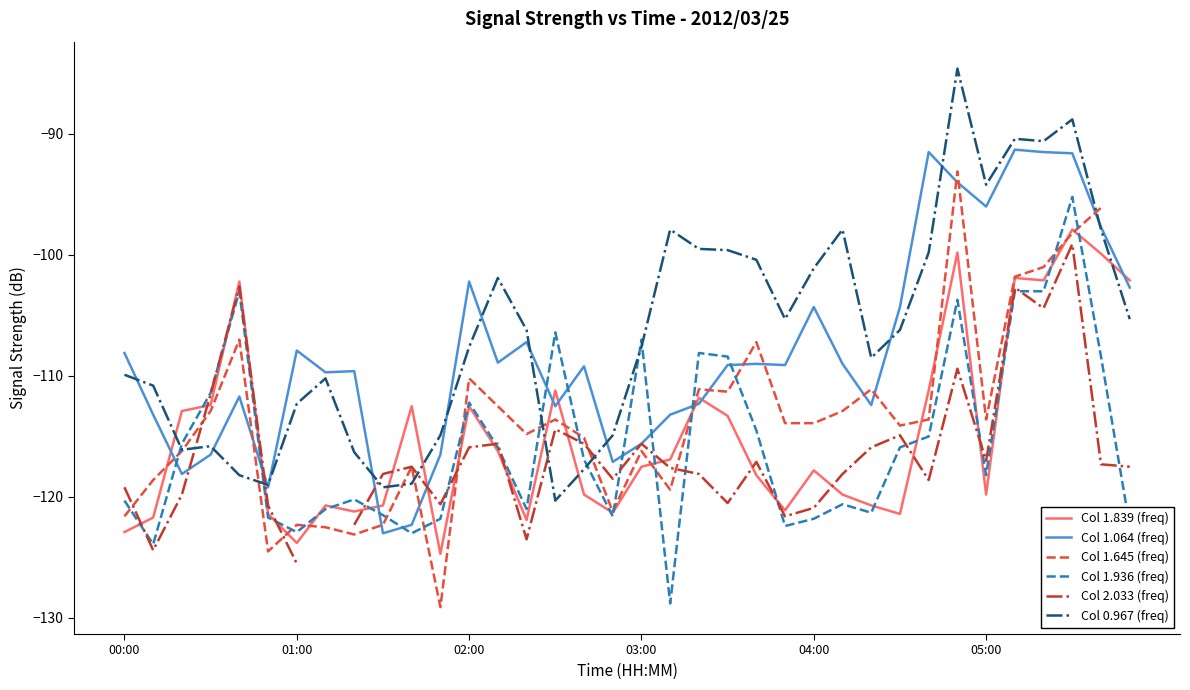

How many intersections are there between Col 0.967 (freq) and Col 1.645 (freq)?

7